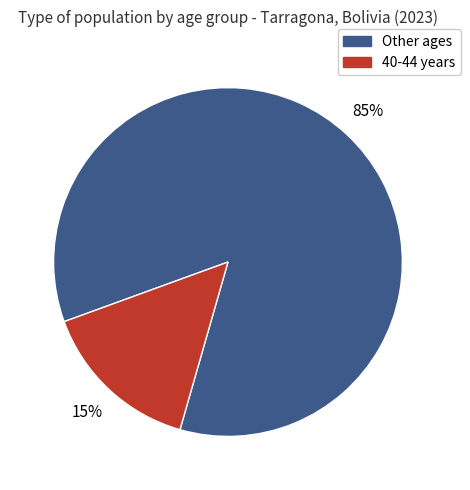

How many segments does this pie chart have?

2